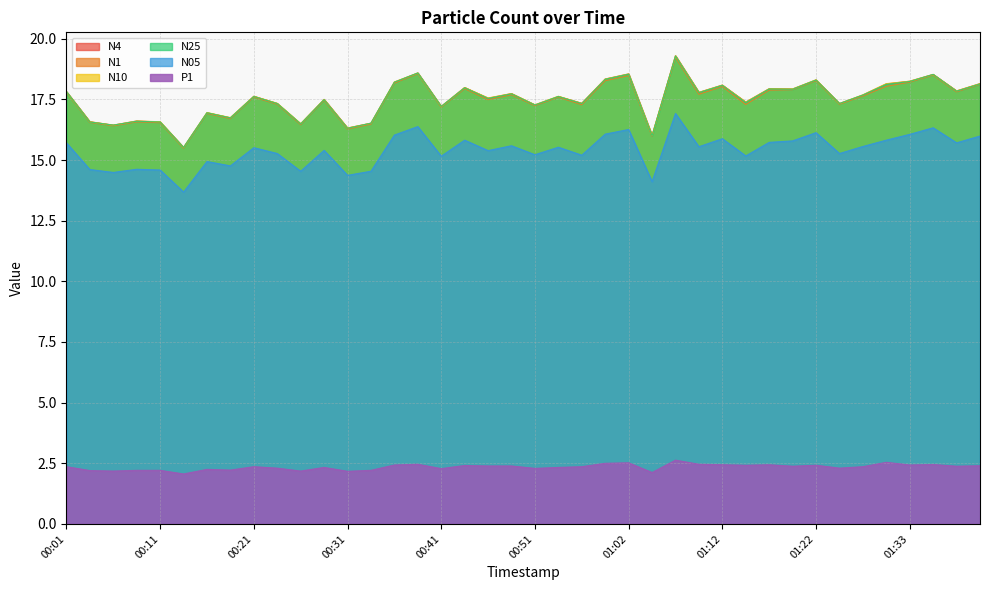

List the labels in order of N4 value, smallest first.

00:13, 01:04, 00:31, 00:06, 00:26, 00:33, 00:11, 00:04, 00:08, 00:18, 00:16, 00:41, 00:51, 00:23, 01:25, 00:57, 01:15, 00:28, 00:46, 00:54, 00:21, 01:27, 00:49, 01:10, 00:01, 01:38, 01:20, 01:17, 00:43, 01:12, 01:30, 01:40, 00:36, 01:33, 01:22, 00:59, 01:35, 01:02, 00:38, 01:07